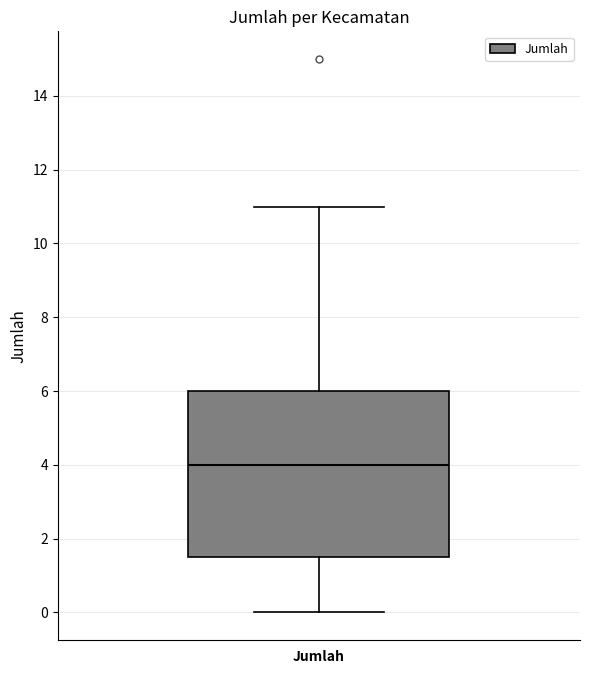

Where does the upper whisker of the box for Jumlah end on the y-axis? The values are not printed on the chart, so give them approximately, as read against the axis.

11.0